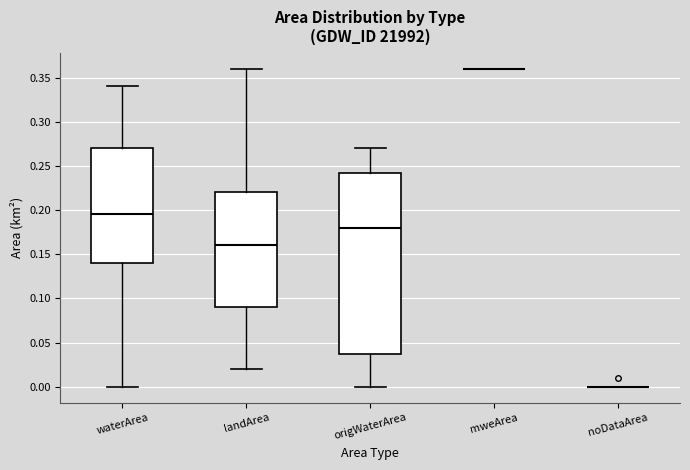

Reading left to right, transcribe this box plot: for each box, give where its median line is, the range the box spans, and where its two whiskers end, as read against the y-axis. The values are not printed on the chart, so give them approximately, as read against the axis.

waterArea: median 0.195, box 0.140 to 0.270, whiskers 0.000 to 0.340
landArea: median 0.160, box 0.090 to 0.220, whiskers 0.020 to 0.360
origWaterArea: median 0.180, box 0.040 to 0.245, whiskers 0.000 to 0.270
mweArea: box collapsed to a line at 0.360, whiskers 0.360 to 0.360
noDataArea: box collapsed to a line at 0.000, whiskers 0.000 to 0.000